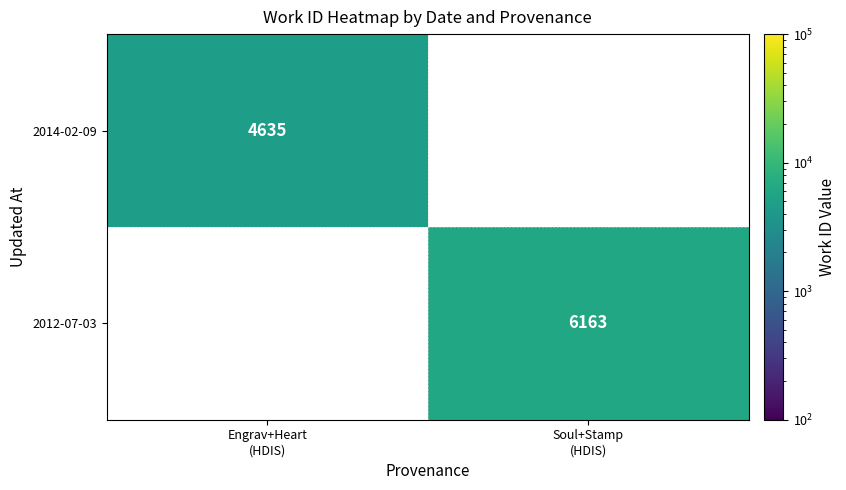

Which series has the largest range (max minus min)?

2014-02-09